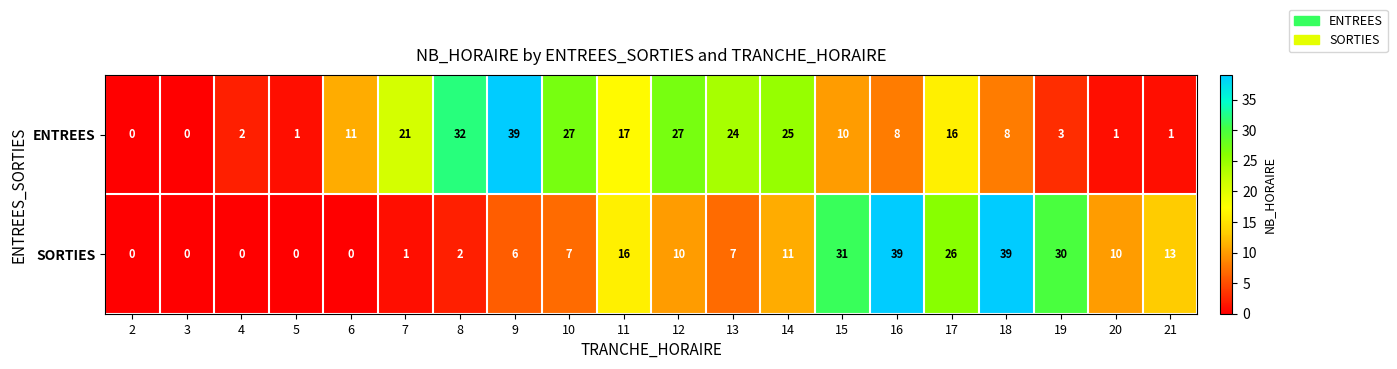

What is the average value of the SORTIES series?

12